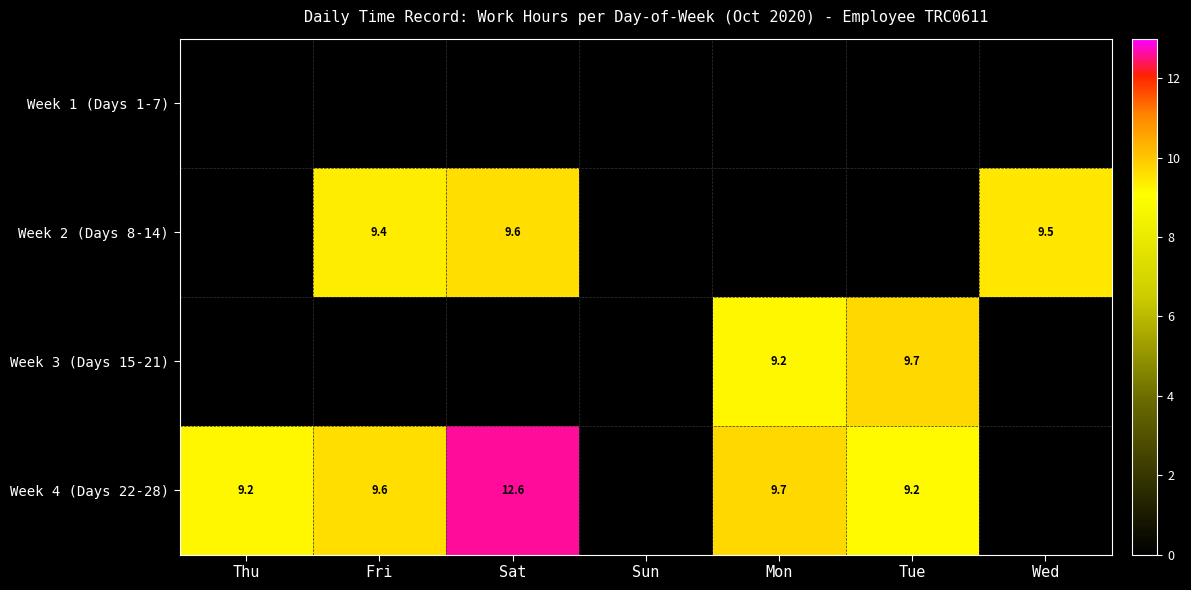

Rank the categories by Week 1 (Days 1-7) value from lowest to highest.

Thu, Fri, Sat, Sun, Mon, Tue, Wed